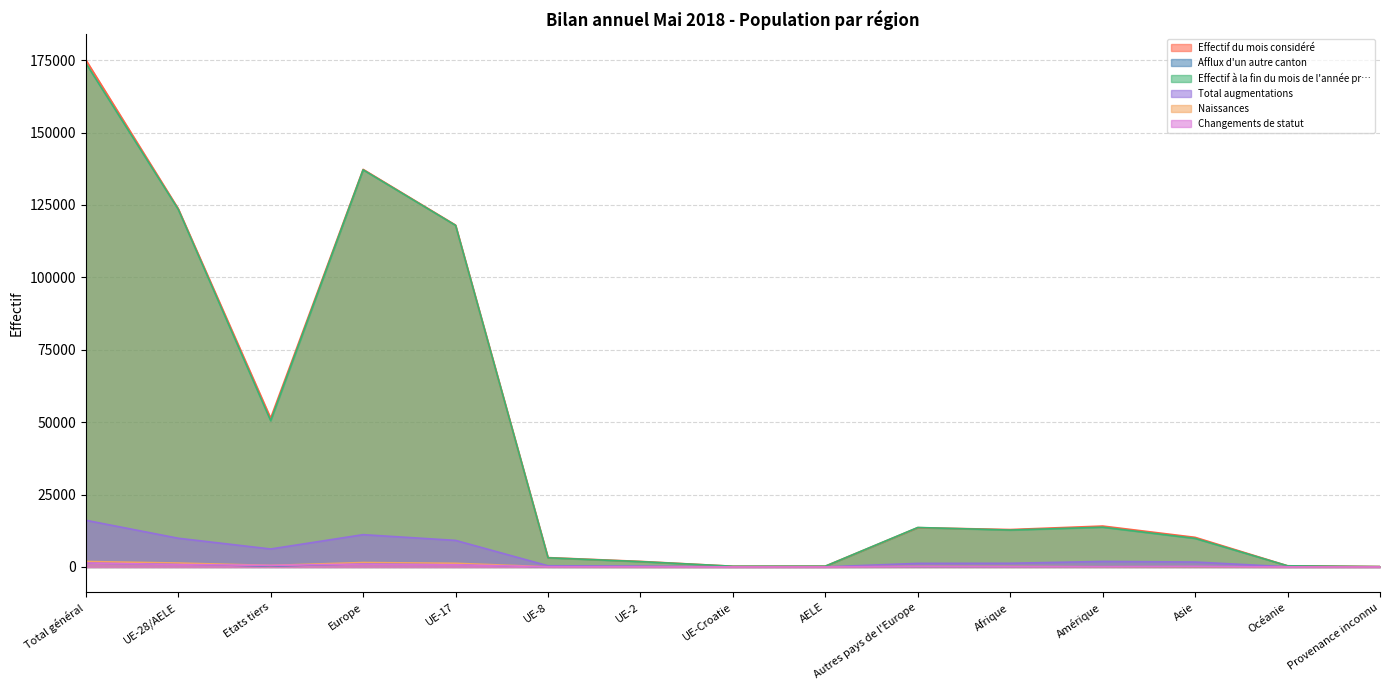

What is the lowest value of the Effectif du mois considéré series?

144